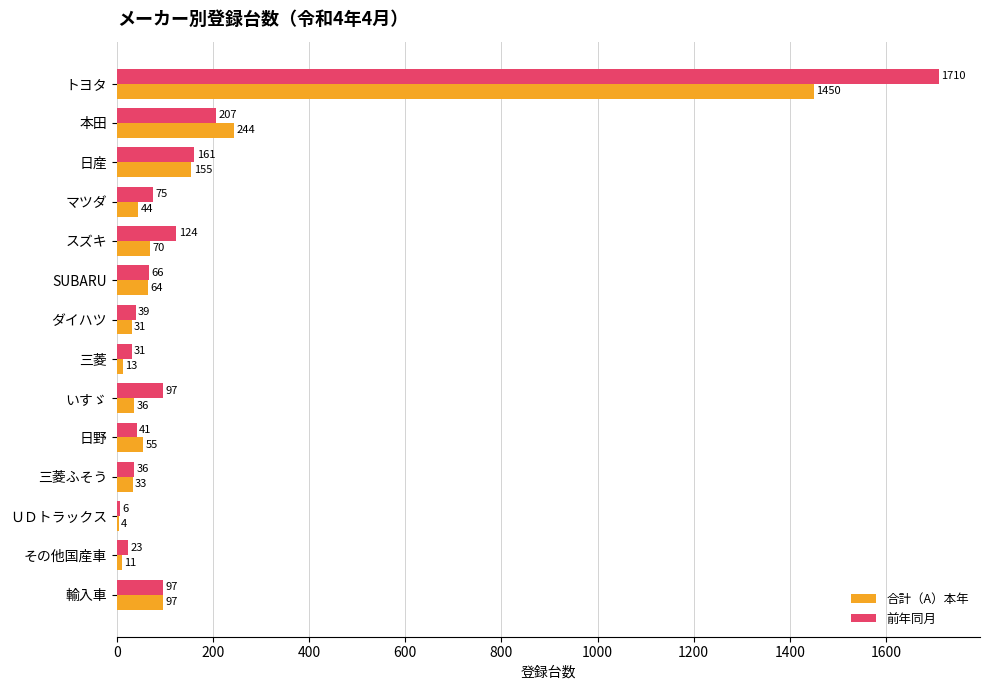

What is the greatest value displayed?

1710